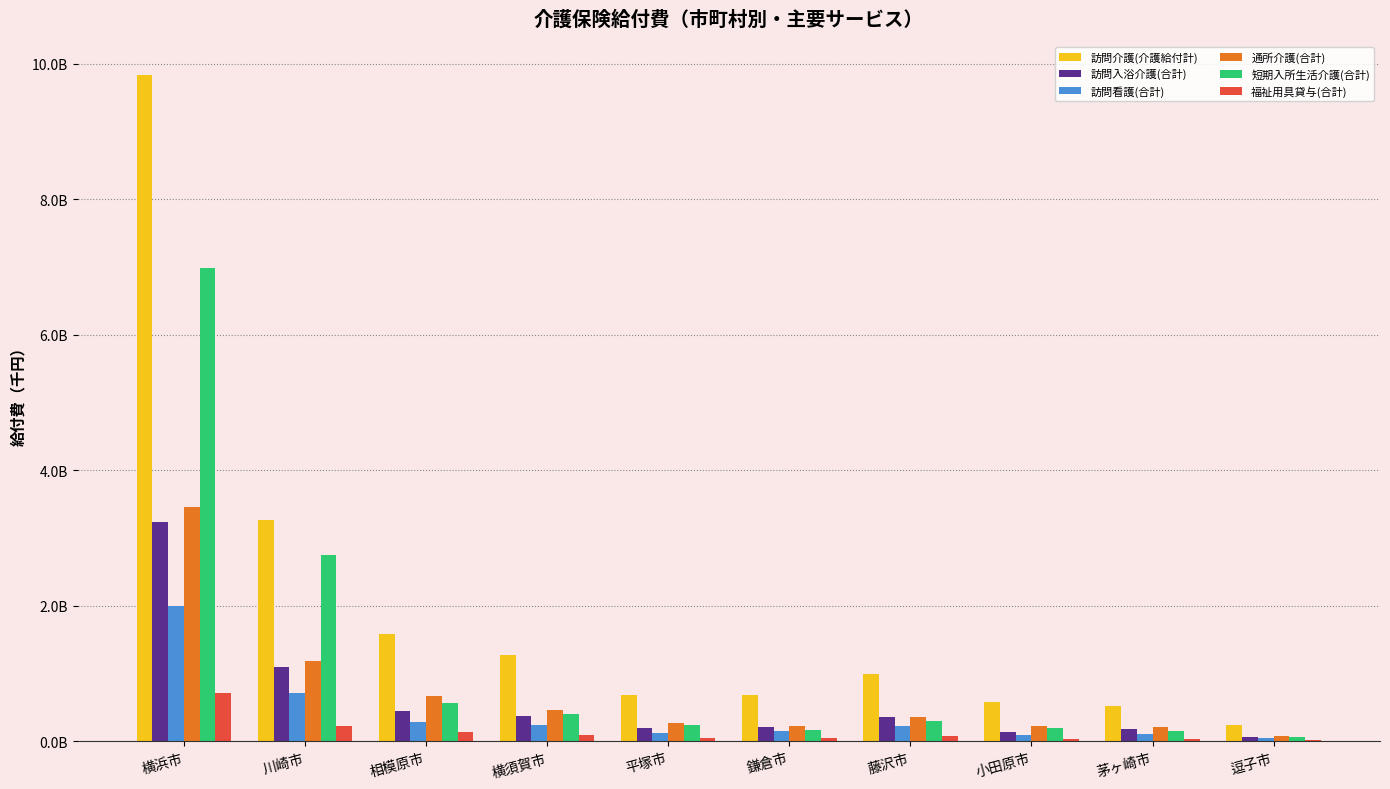

Are the bars grouped side by side (vs. stacked)?

Yes